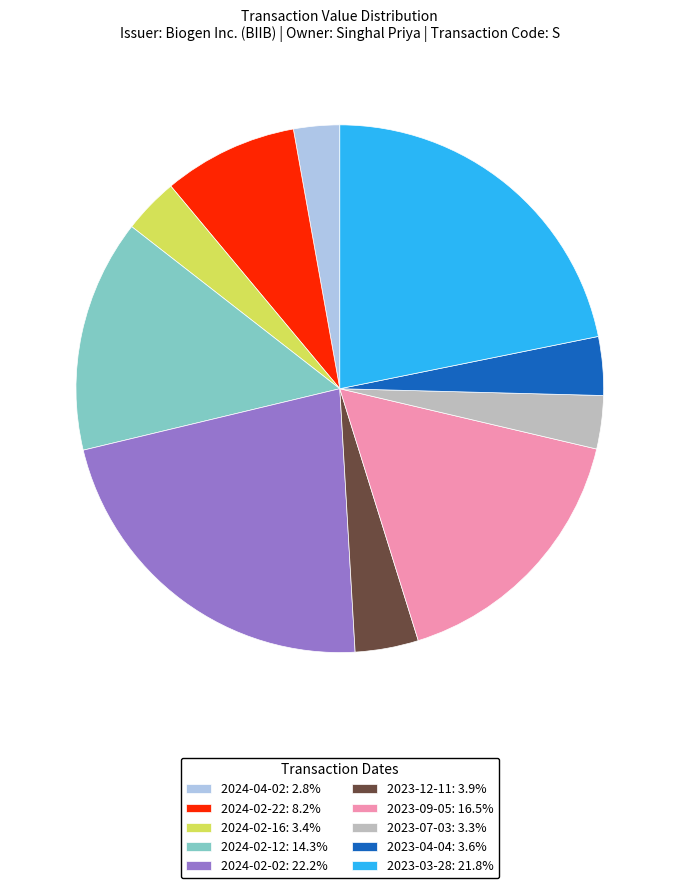

Is the sum of 2023-04-04: 3.6% and 2024-02-16: 3.4% greater than half?

No